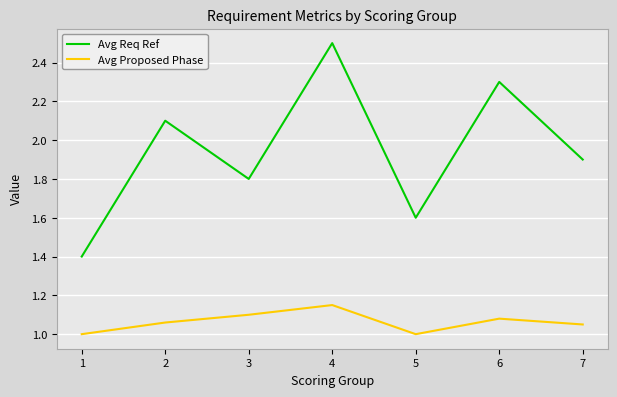

Which series has the widest spread of values?

Avg Req Ref